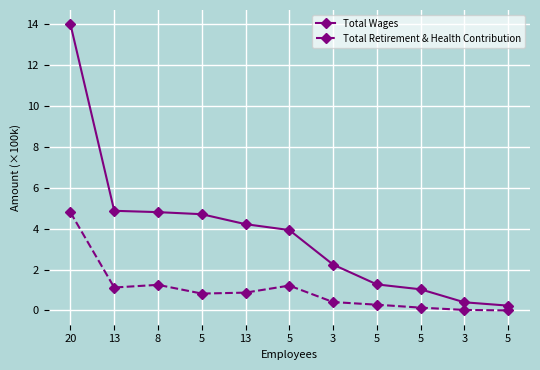

Is this an area chart (filled region under the line)?

No